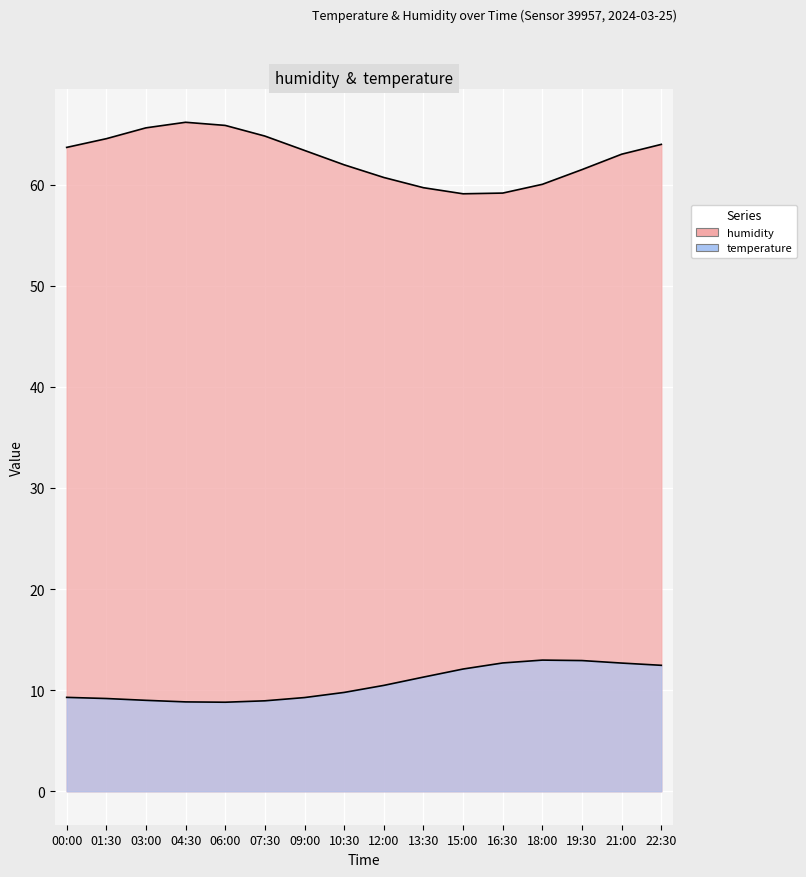

What is the label of the 6th point from the left?

07:30